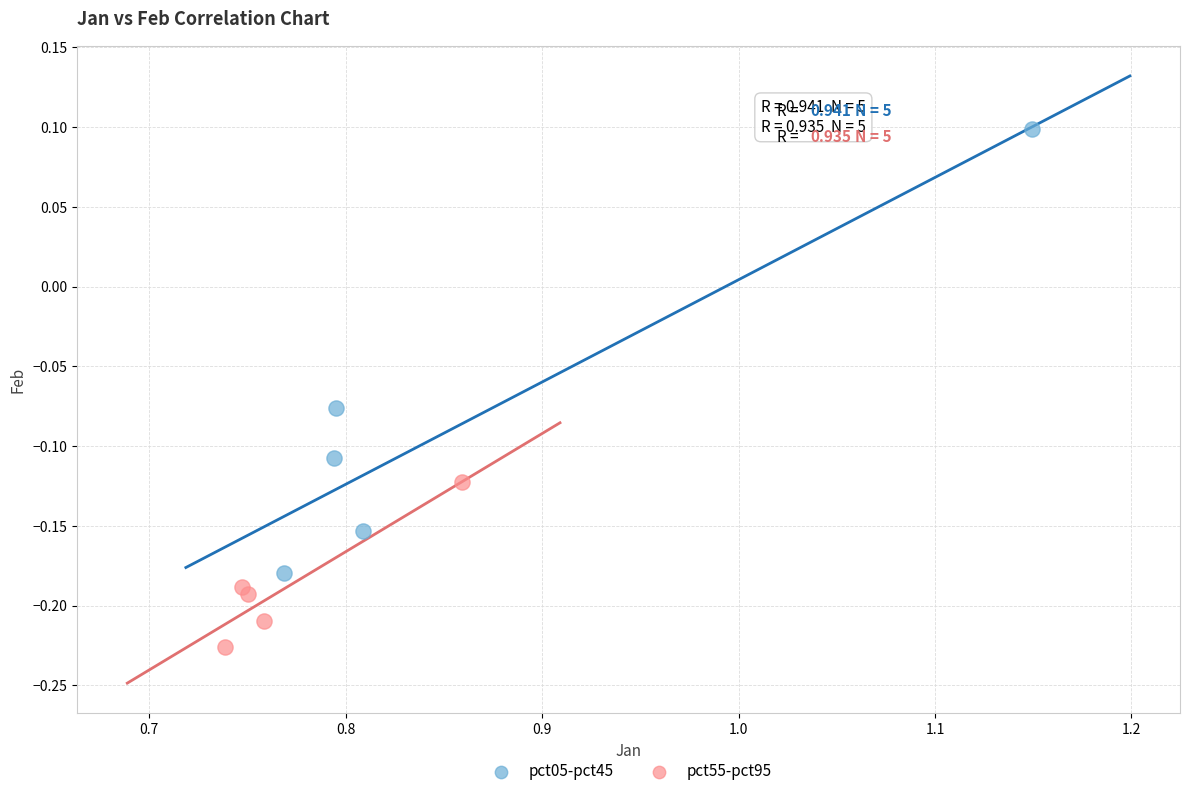

Which series has the largest Y range (max minus min)?

pct05-pct45